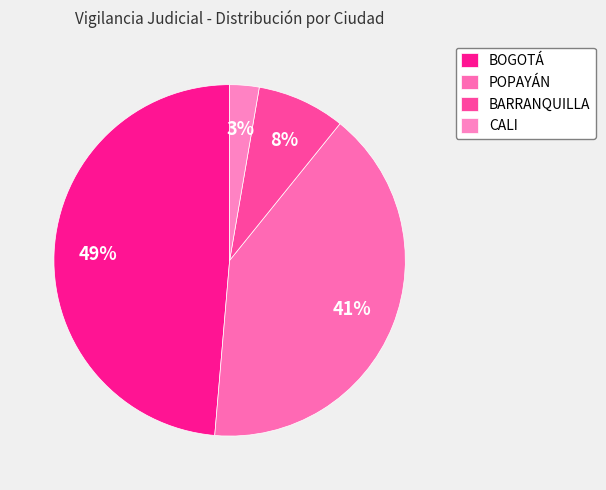

How many slices are in this pie chart?

4